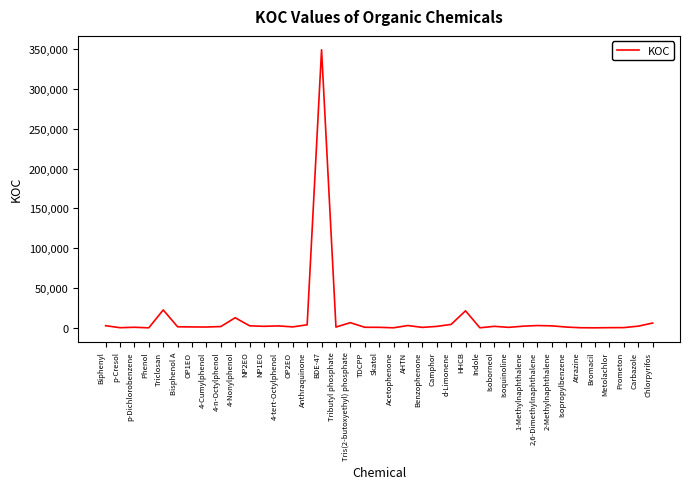

The value at HHCB is 21400. True or false?

True